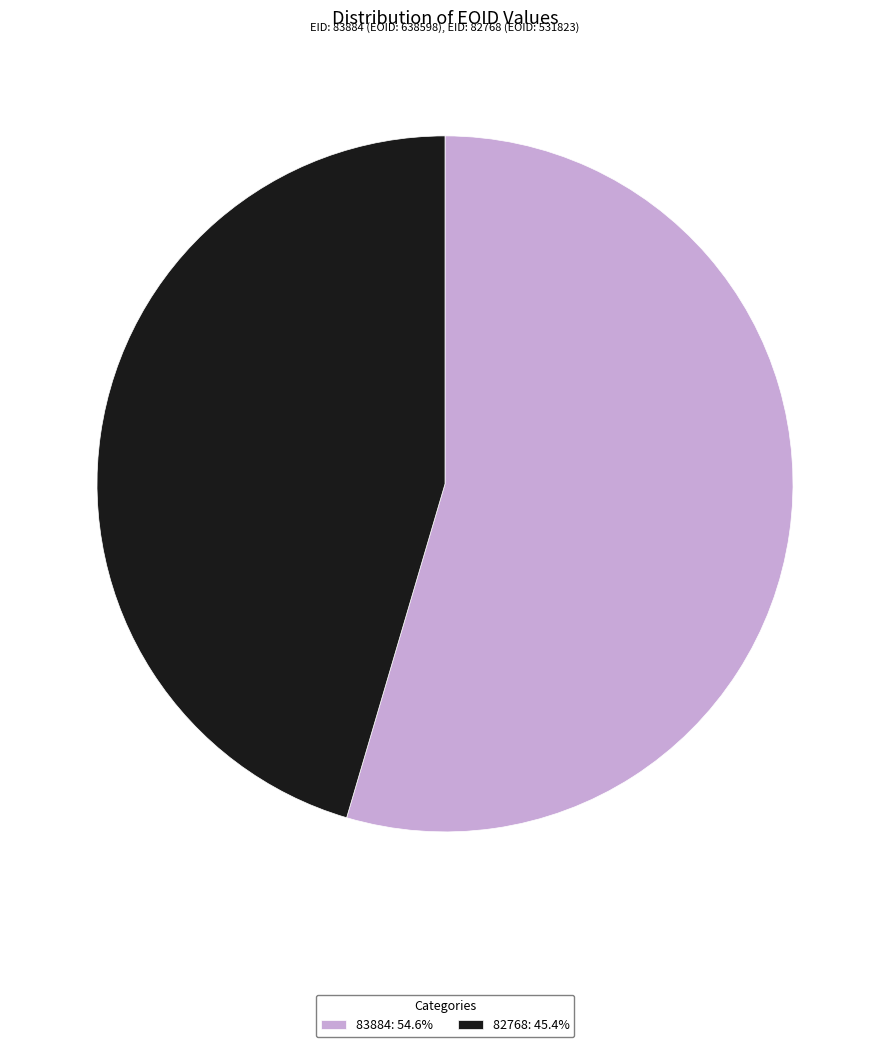

Which slice is the smallest?

82768